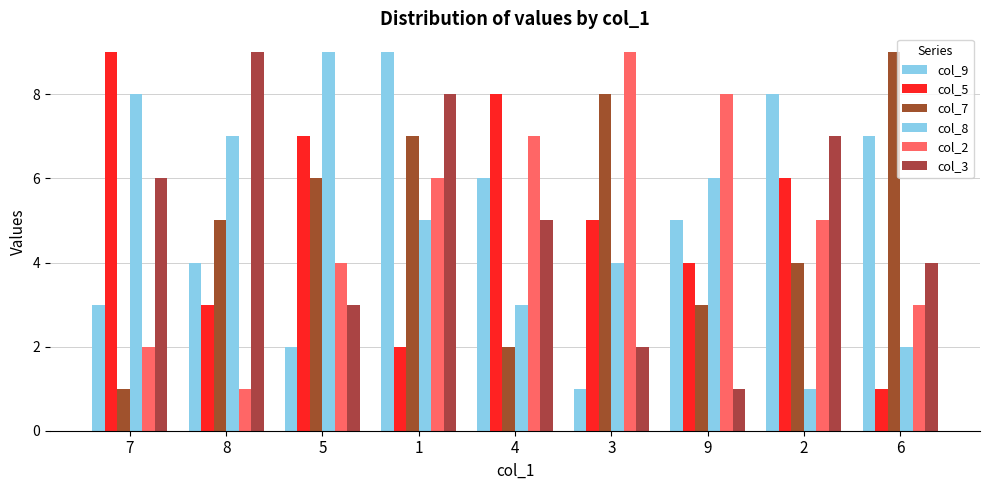

At how many categories does at least one series exceed 4?

9